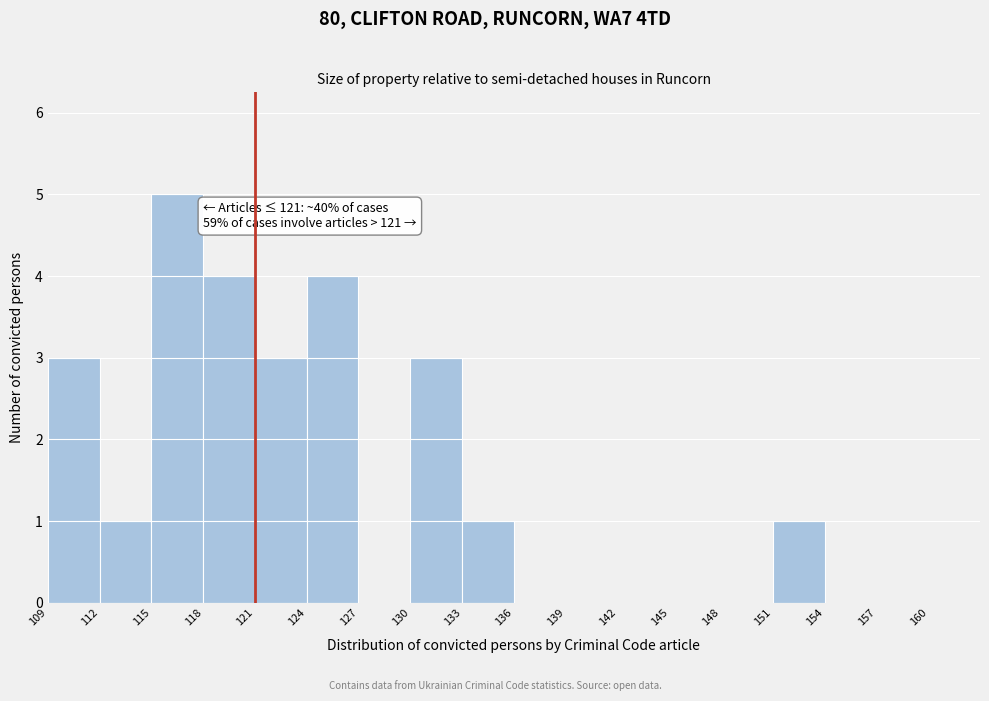

Which range on the x-axis has the tallest bar?

115 to 118